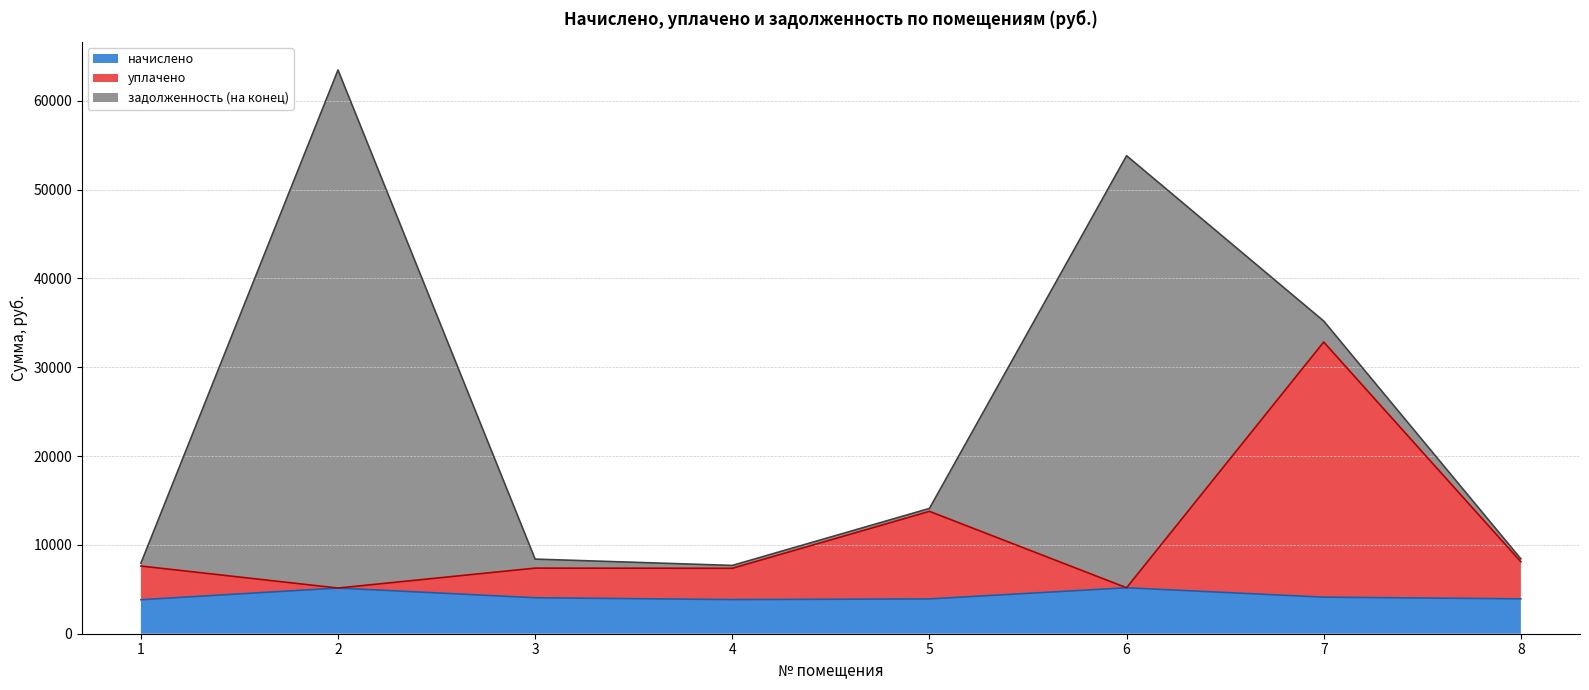

The value of начислено at 6 is 3184.0. True or false?

False